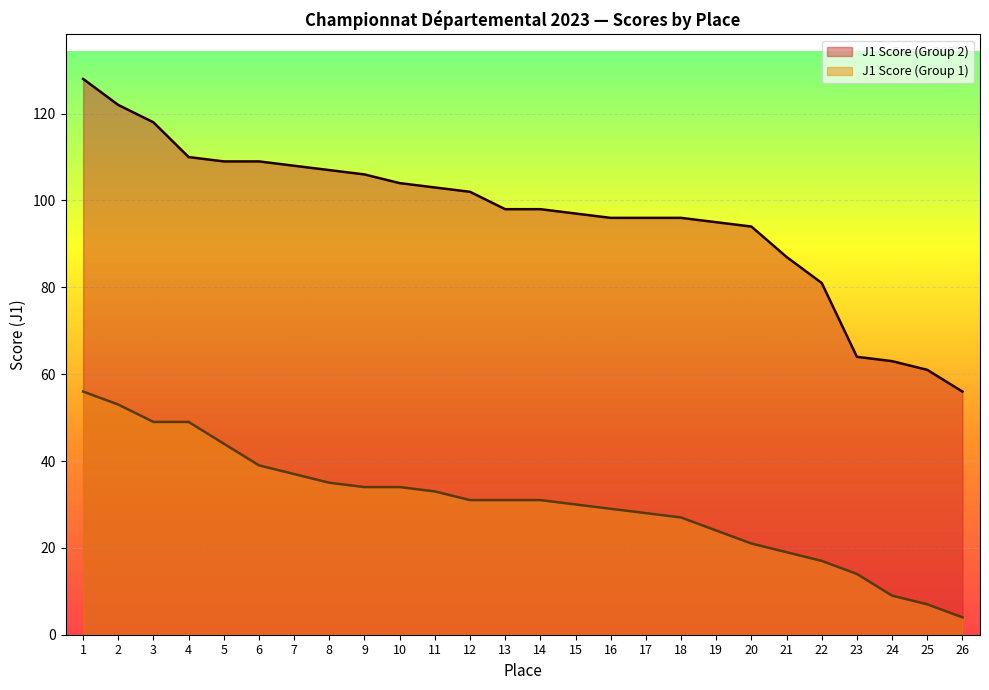

What is the sum of all J1 Score (Group 2) values?

2508